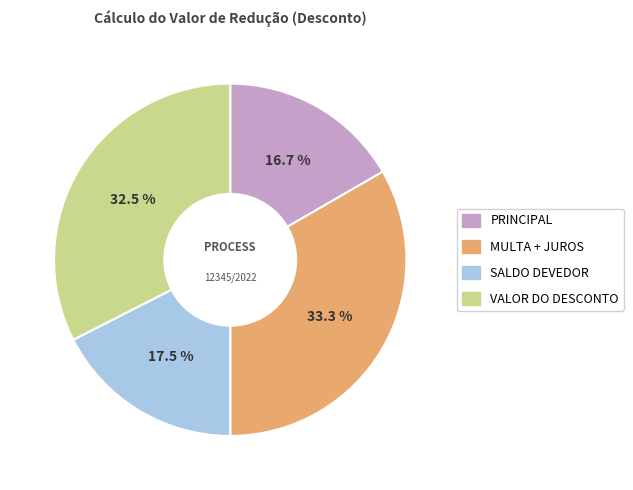

Does any single category account for the majority?

No